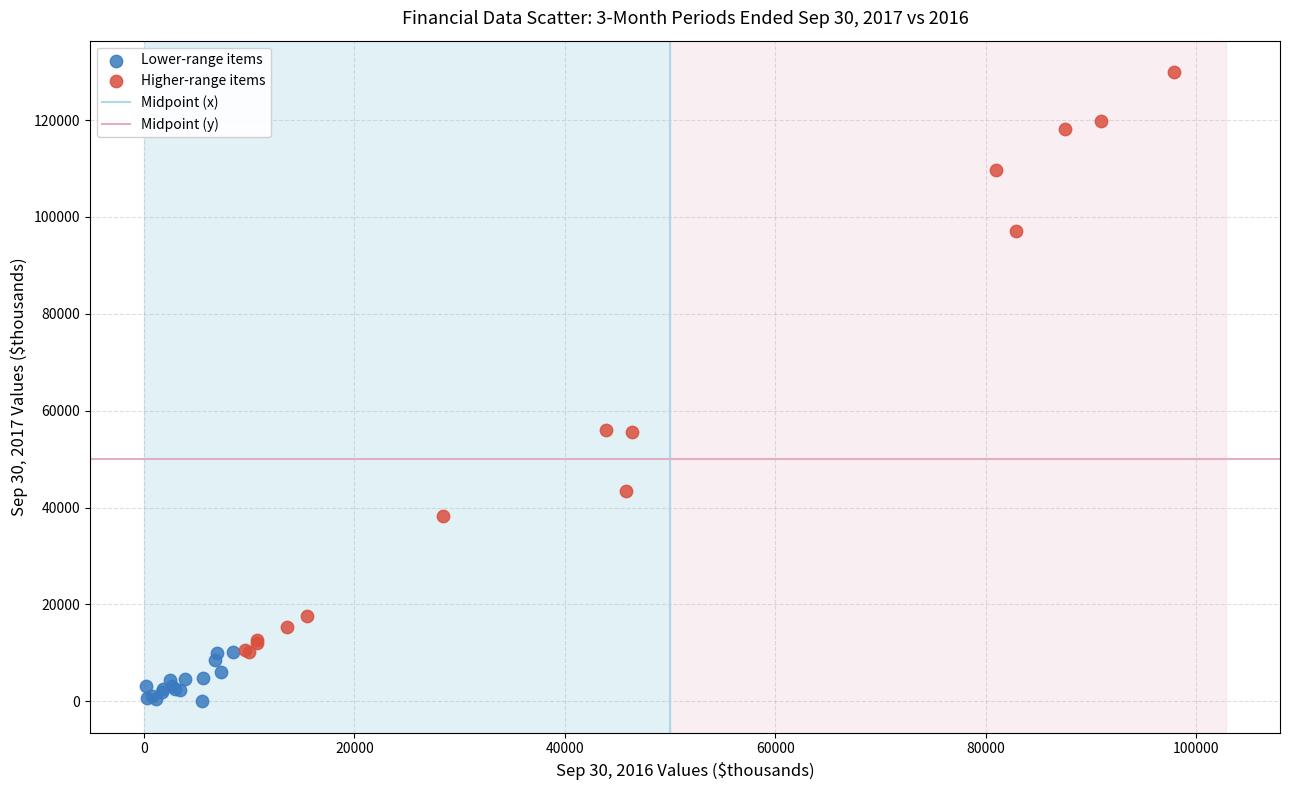

Which series reaches the maximum Y coordinate?

Higher-range items